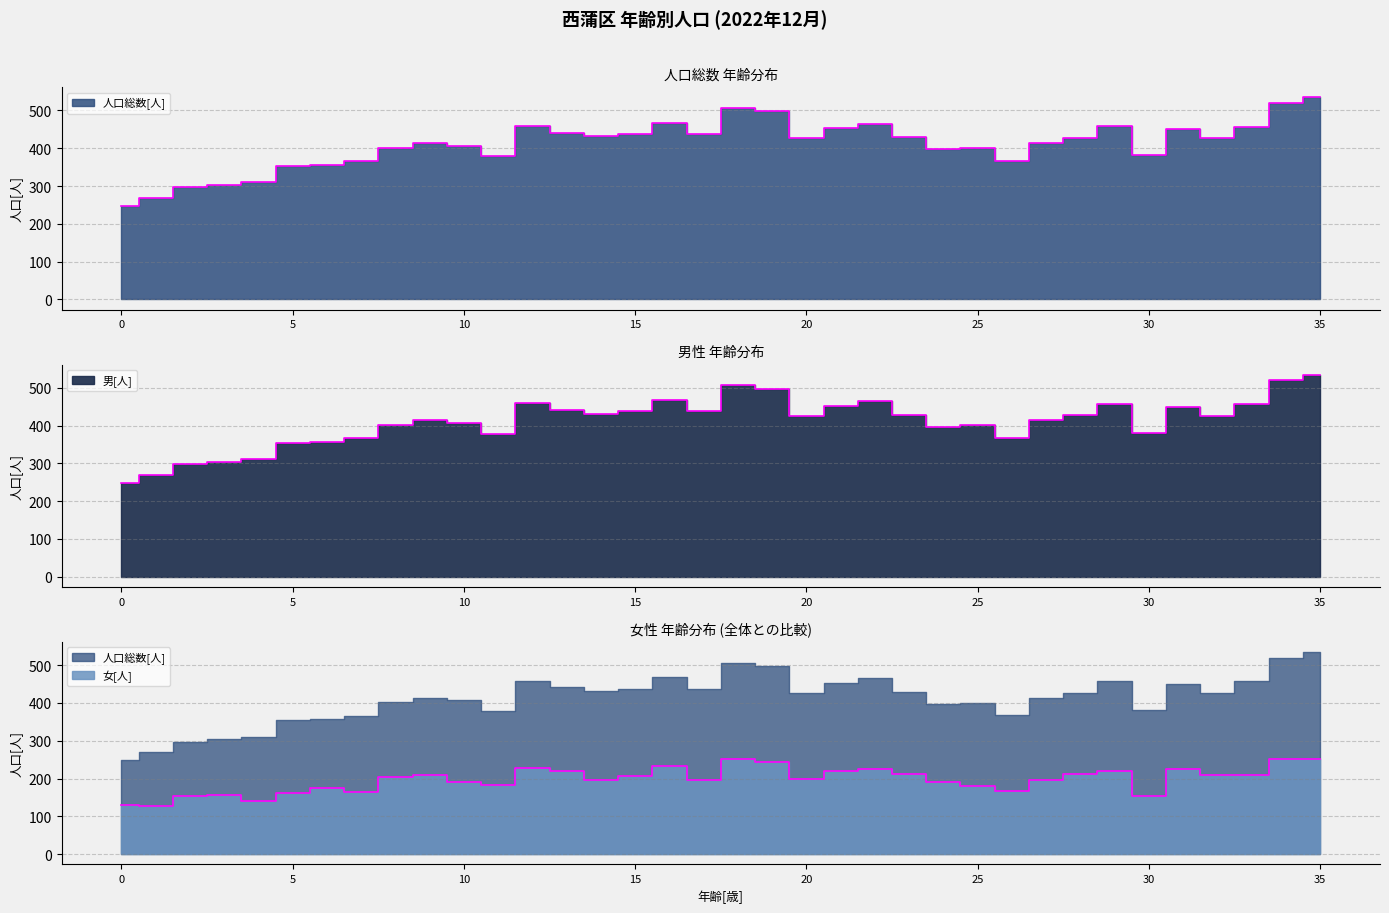

At which category does 男[人] reach its first local valley?

11